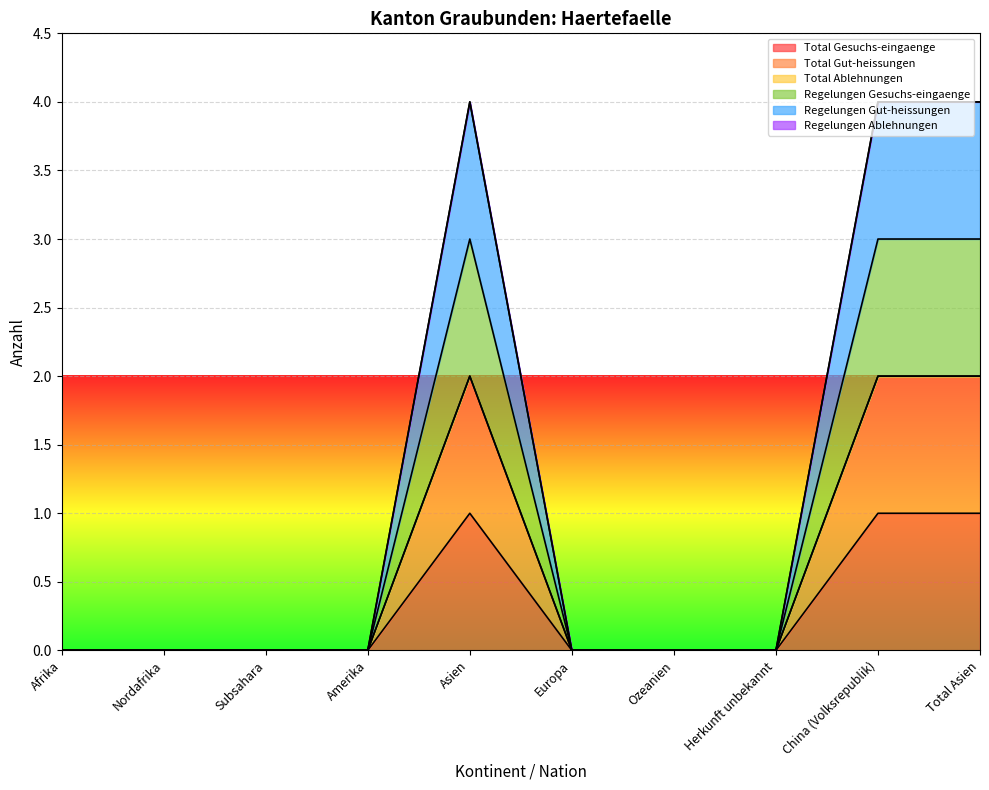

True or false: Regelungen Gut-heissungen and Total Gesuchs-eingaenge cross at least once.

False